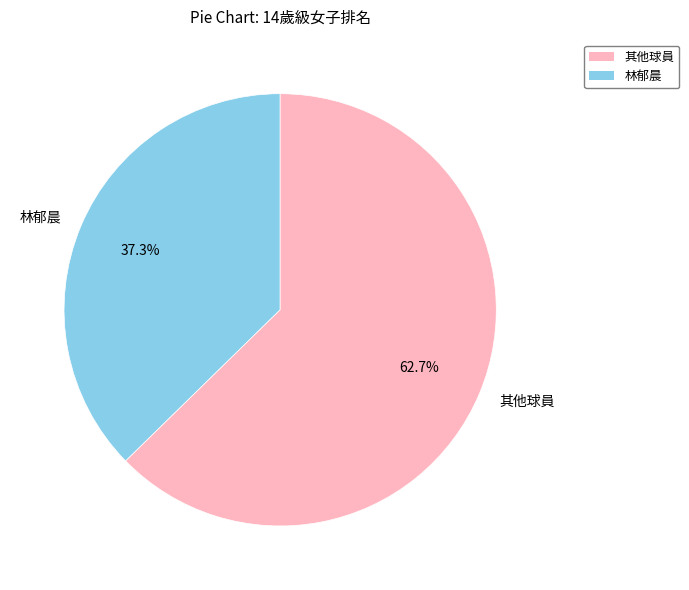

Which has a higher value, 其他球員 or 林郁晨?

其他球員